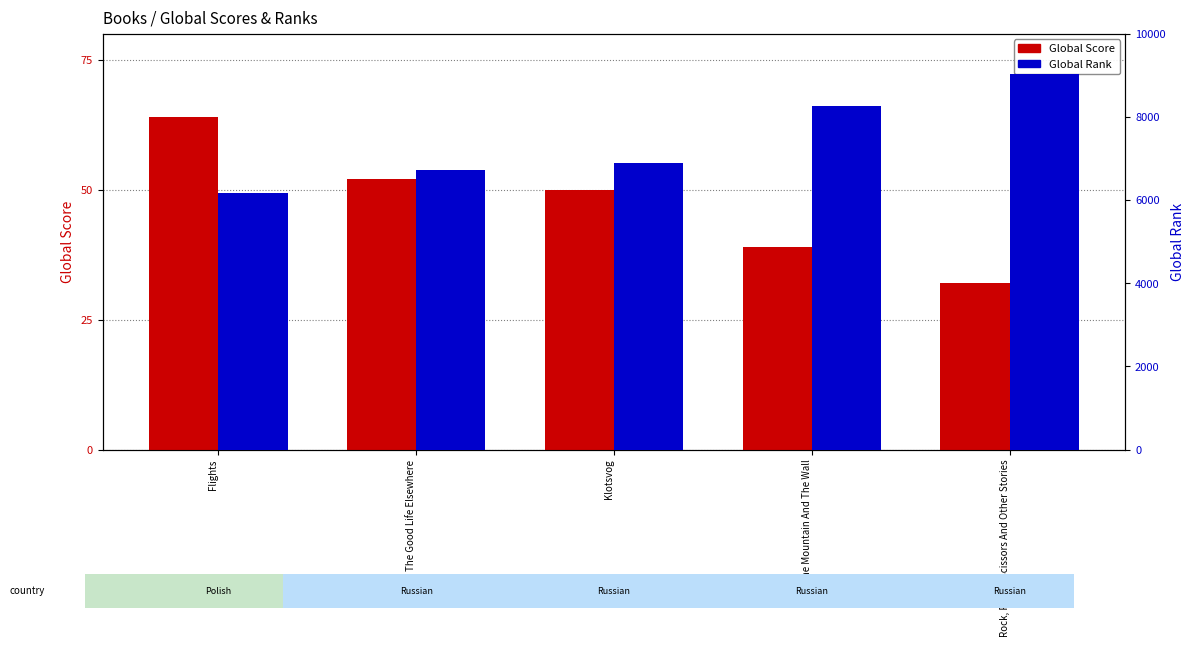

Rank the series by their average value, from lowest to highest.

Global Score, Global Rank